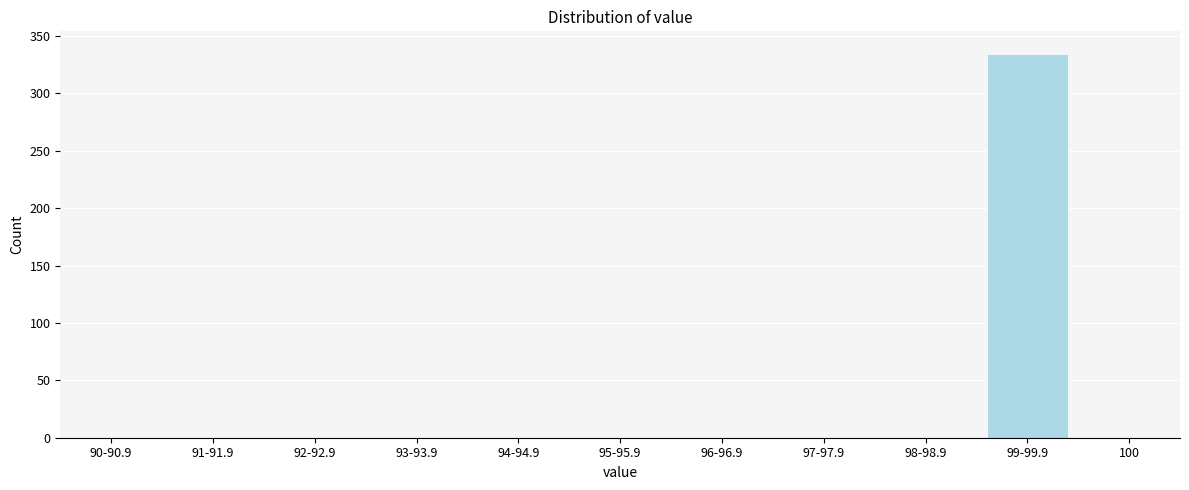

Reading right to left, what are all the values shown in this chart?

100=0	99-99.9=334	98-98.9=0	97-97.9=0	96-96.9=0	95-95.9=0	94-94.9=0	93-93.9=0	92-92.9=0	91-91.9=0	90-90.9=0